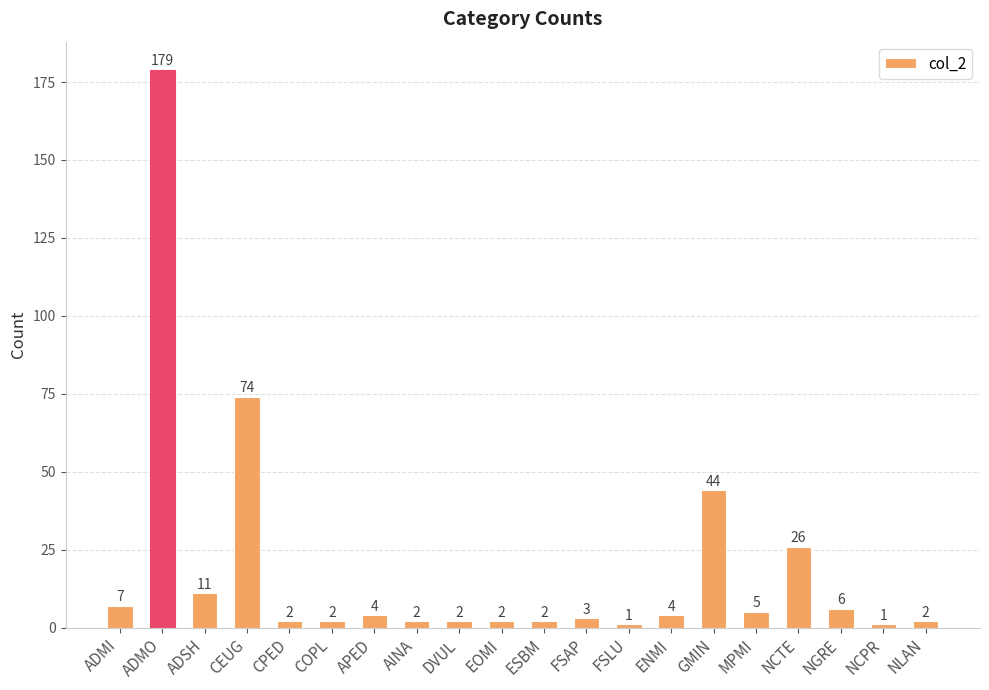

Does the chart contain stacked bars?

No